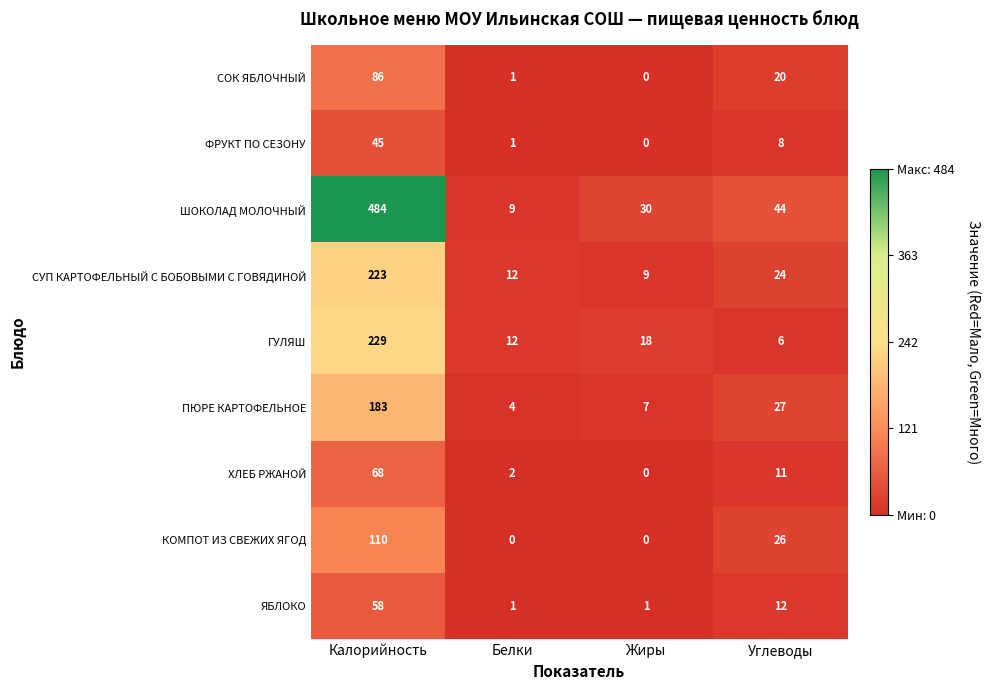

True or false: ХЛЕБ РЖАНОЙ has a value of 3 at Белки.

False